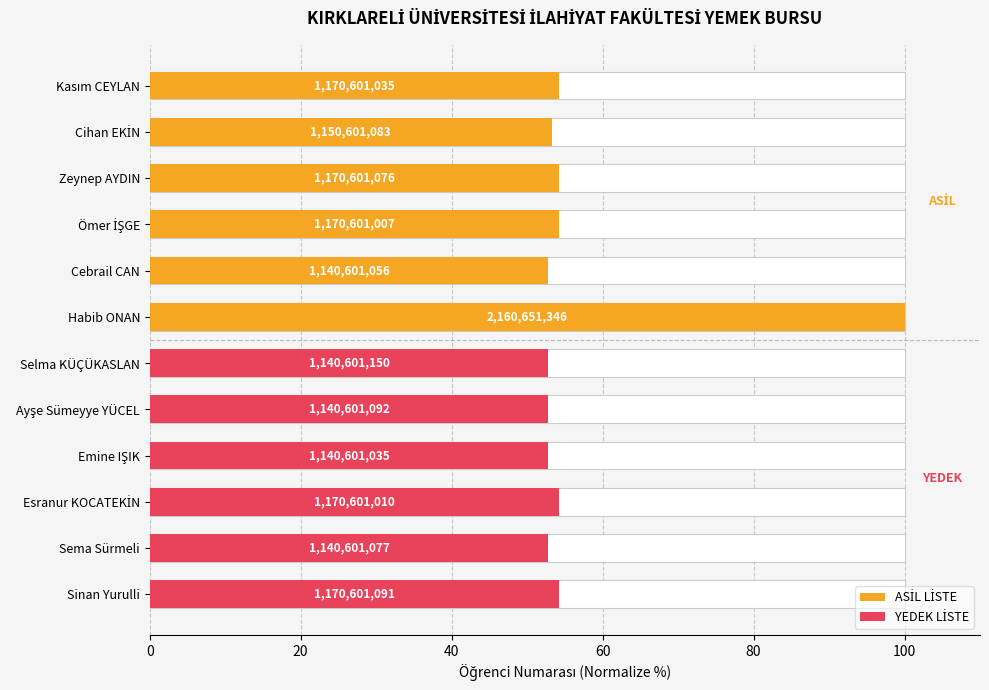

What is the value of the ASİL LİSTE bar at the 1st from the left?

54.2